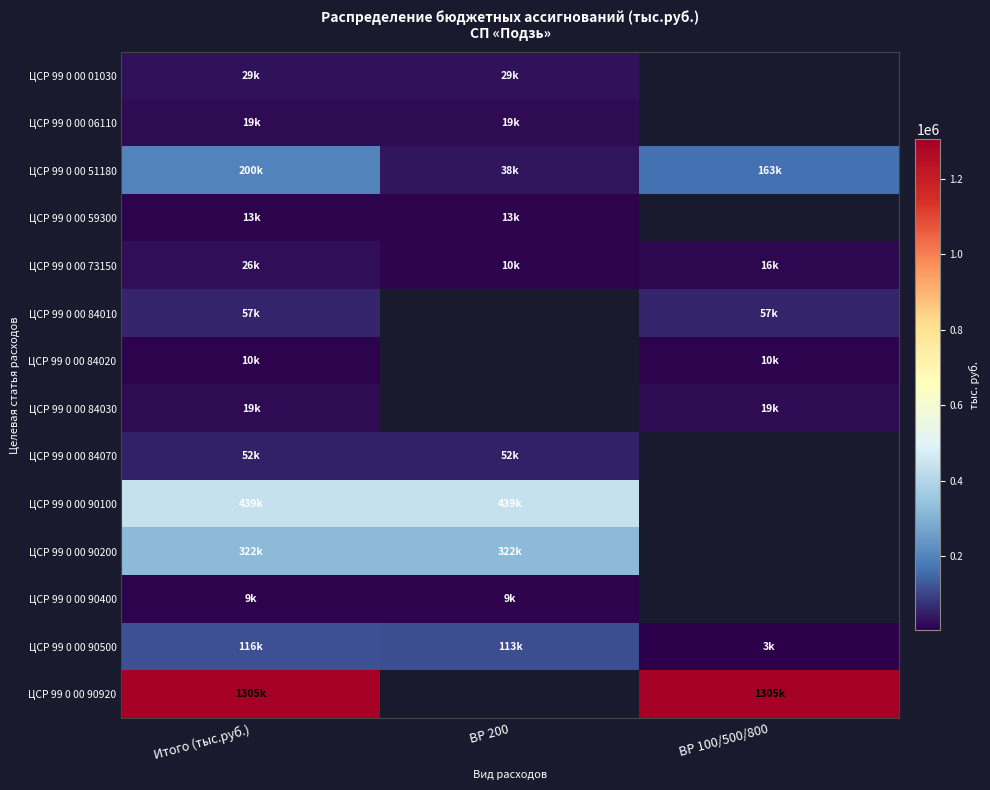

List the labels in order of ЦСР 99 0 00 90200 value, largest first.

Итого (тыс.руб.), ВР 200, ВР 100/500/800